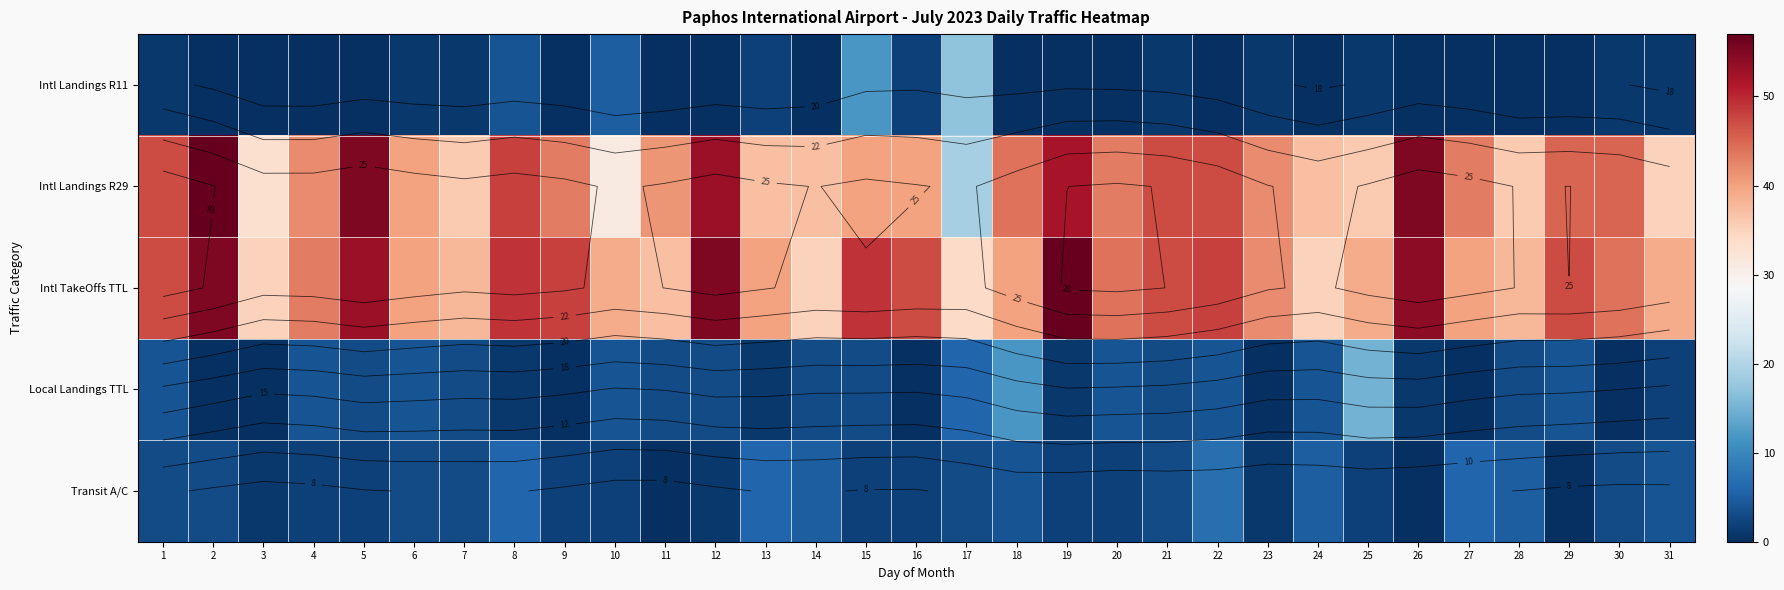

Where does the Intl TakeOffs TTL series first go above 43?

1